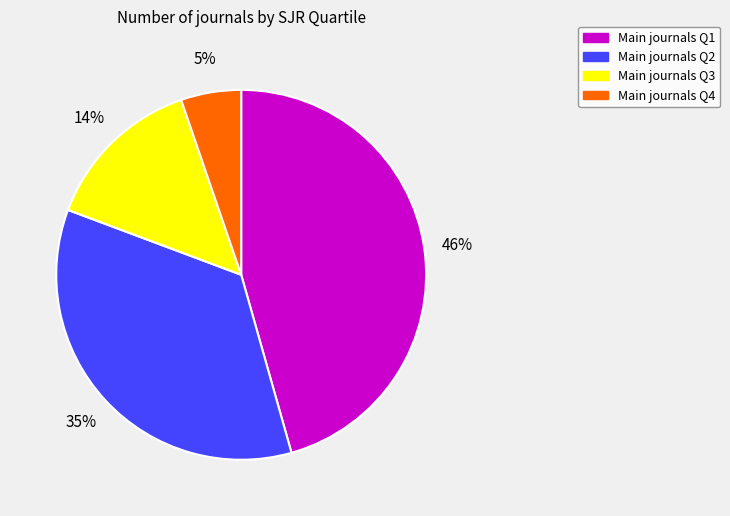

To the nearest percent, what percentage of the pie is Main journals Q2?

35%